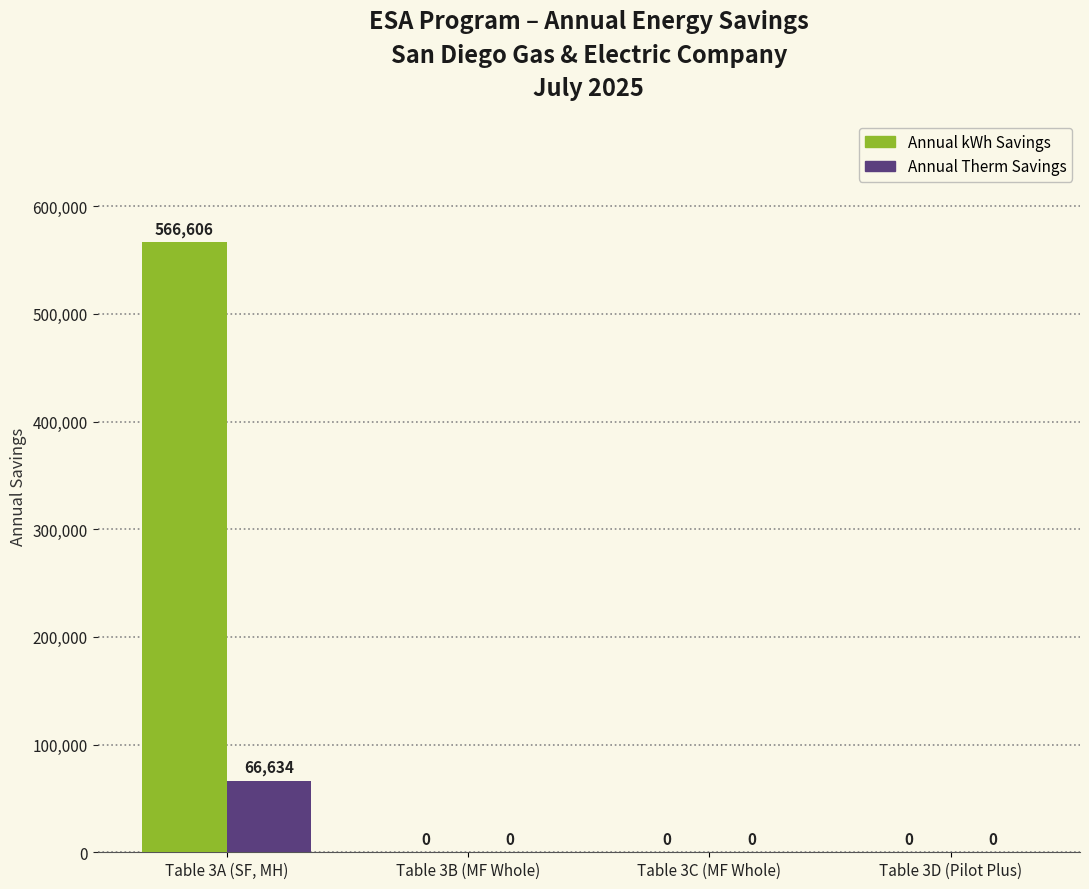

Between Table 3A (SF, MH) and Table 3D (Pilot Plus), which series saw the biggest shift?

Annual kWh Savings